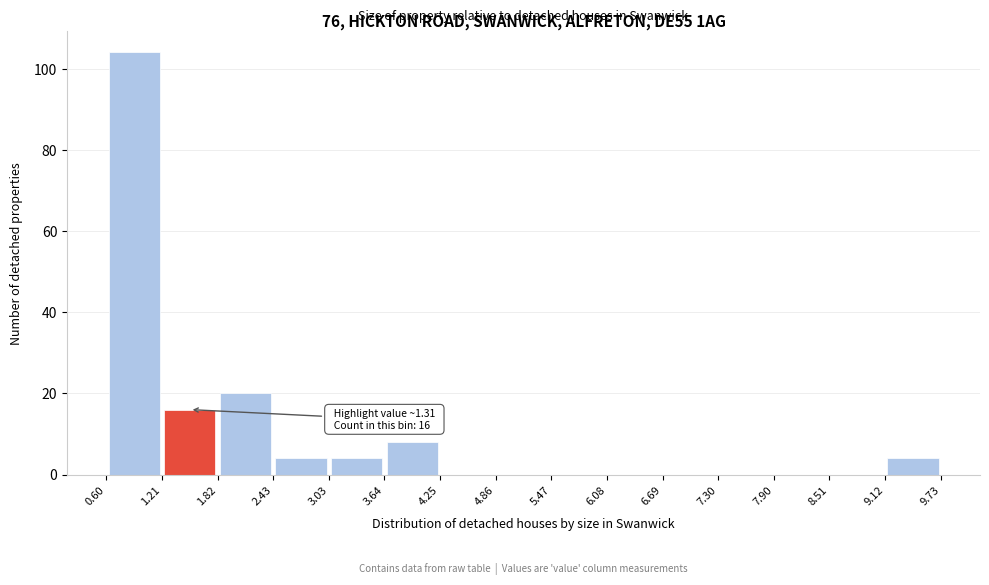

Which range on the x-axis has the tallest bar?

0.60 to 1.21